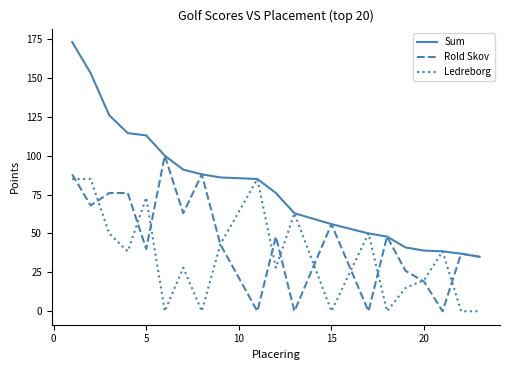

True or false: Rold Skov has more than 0 interior local peaks.

True